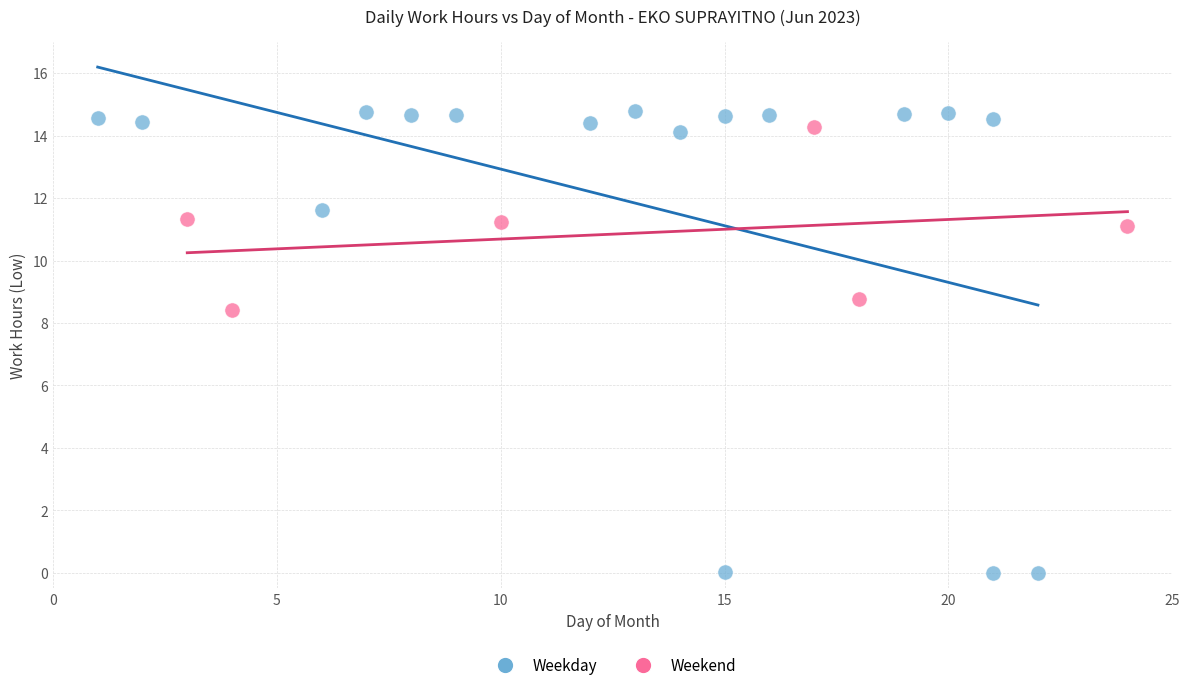

Which series contains the highest Y value?

Weekday